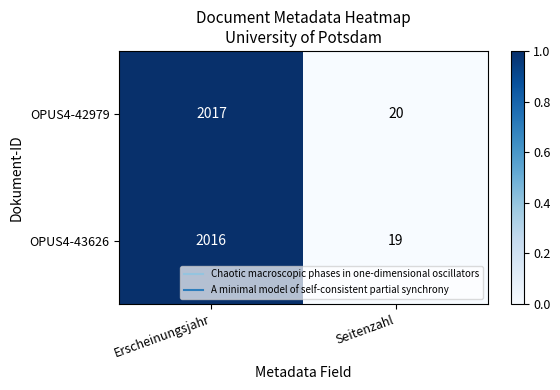

Which series has the largest total across all categories?

OPUS4-42979